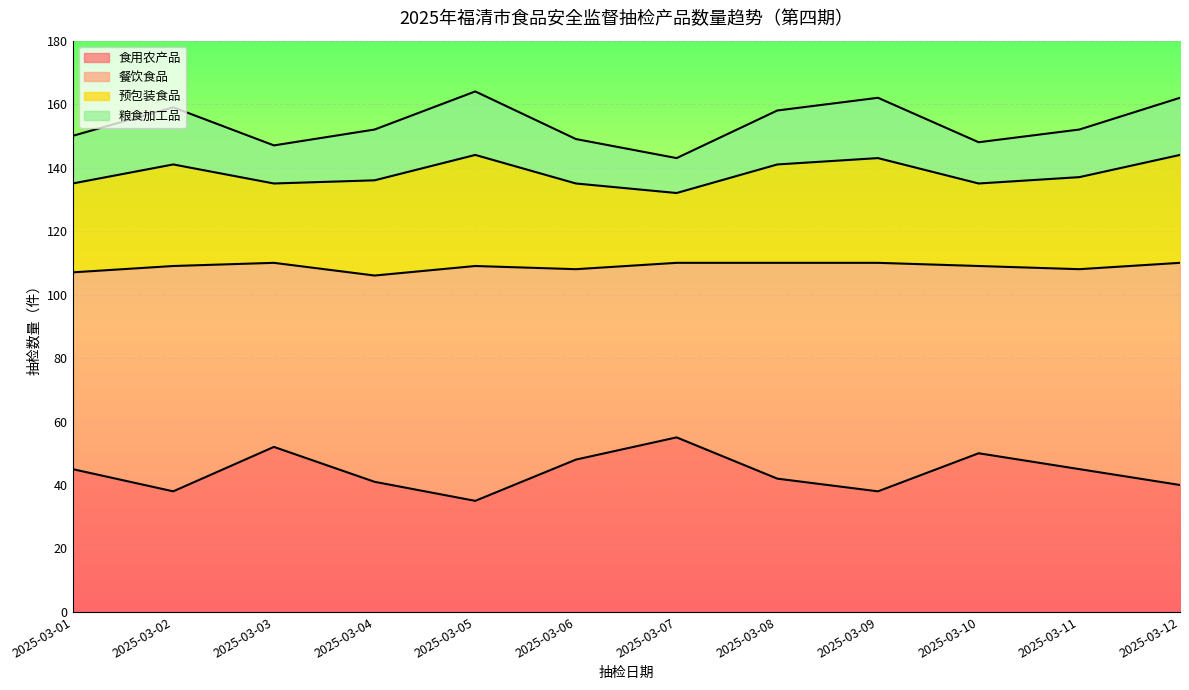

True or false: 食用农产品 has a value of 35 at 2025-03-05.

True